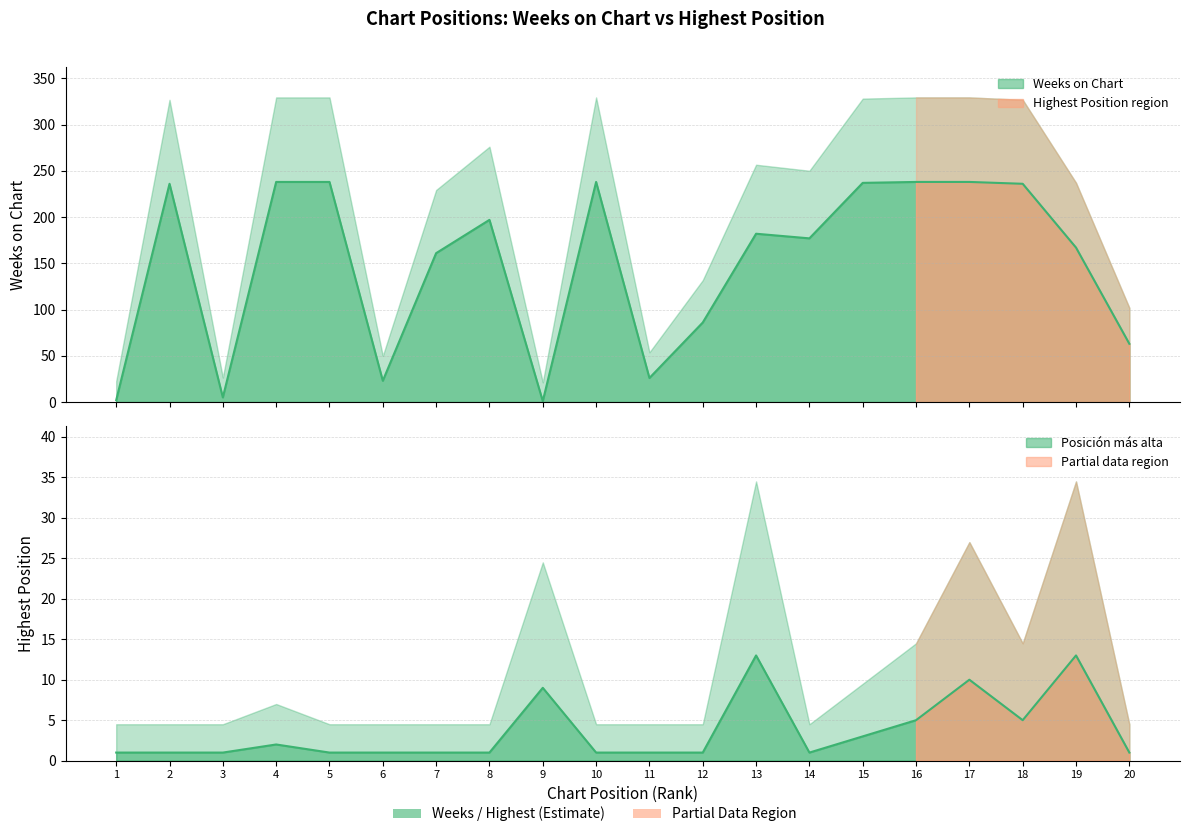

How many interior local peaks does the Weeks on Chart series have?

4